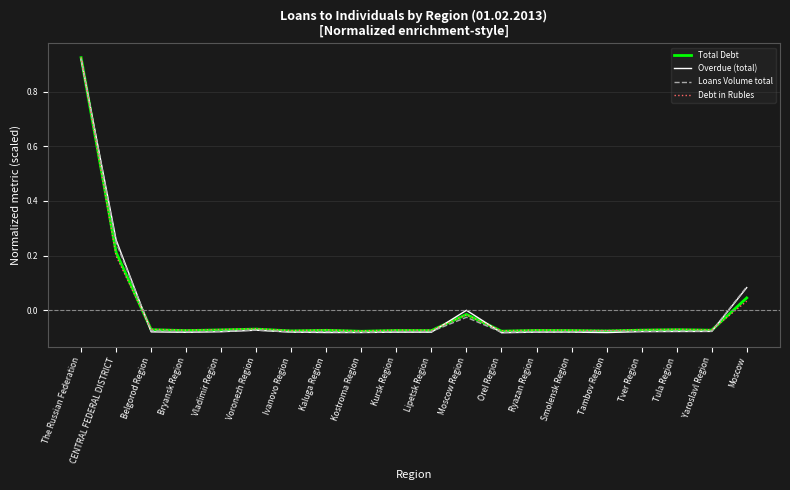

Is it true that Total Debt equals -0.0 at Lipetsk Region?

False